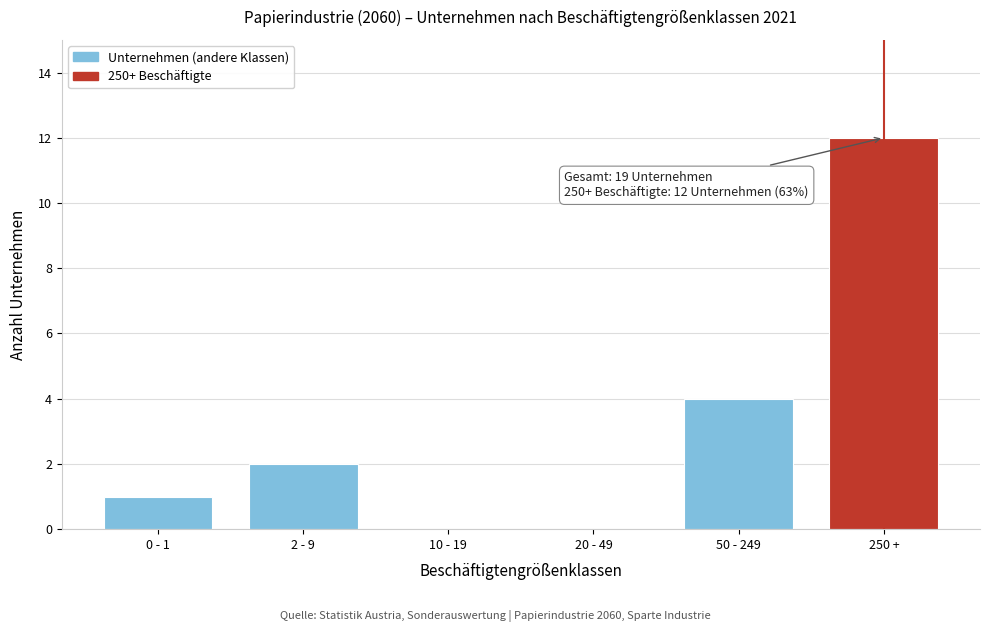

Reading left to right, what are all the values shown in this chart?

0 - 1=1	2 - 9=2	10 - 19=0	20 - 49=0	50 - 249=4	250 +=12